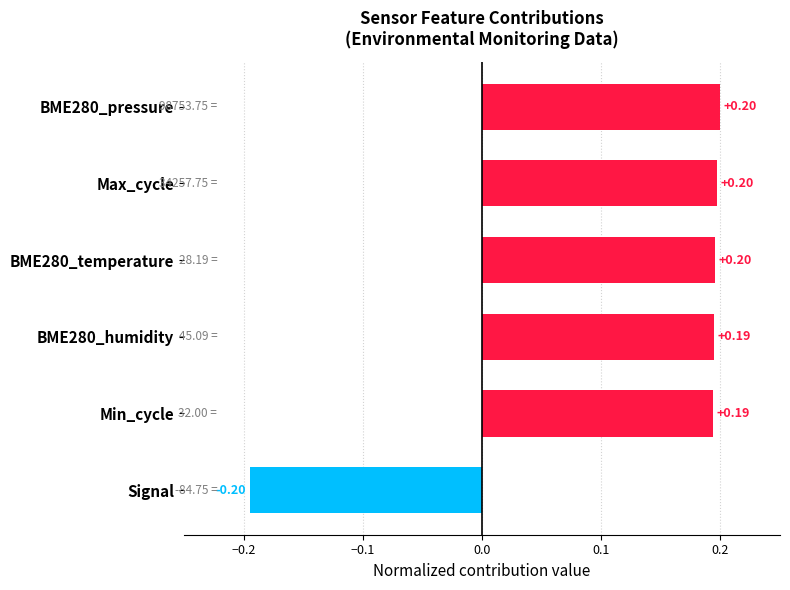

Count the number of categories in the chart.

6